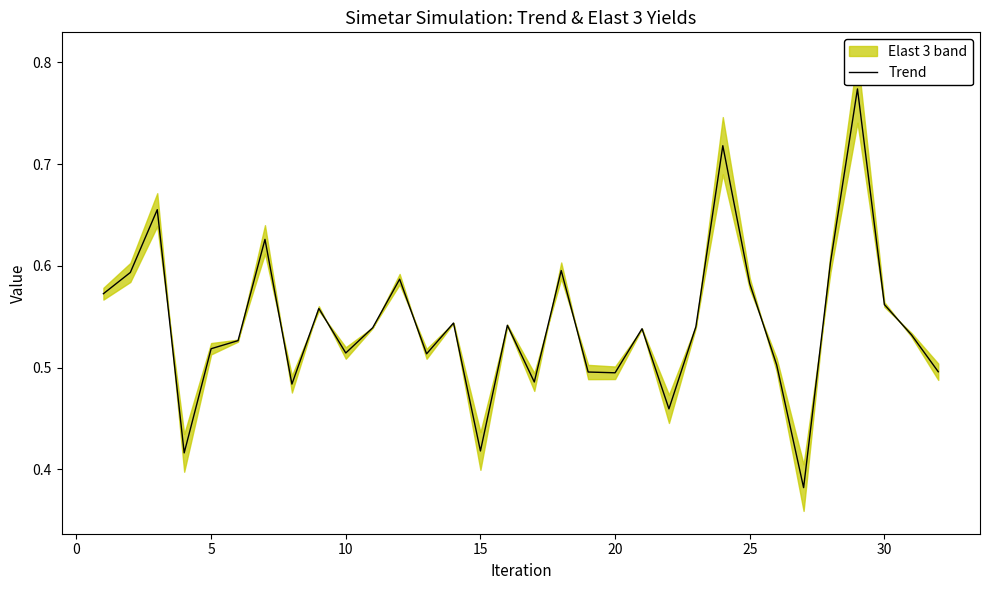

True or false: Trend has a value of 0.3 at 10.

False